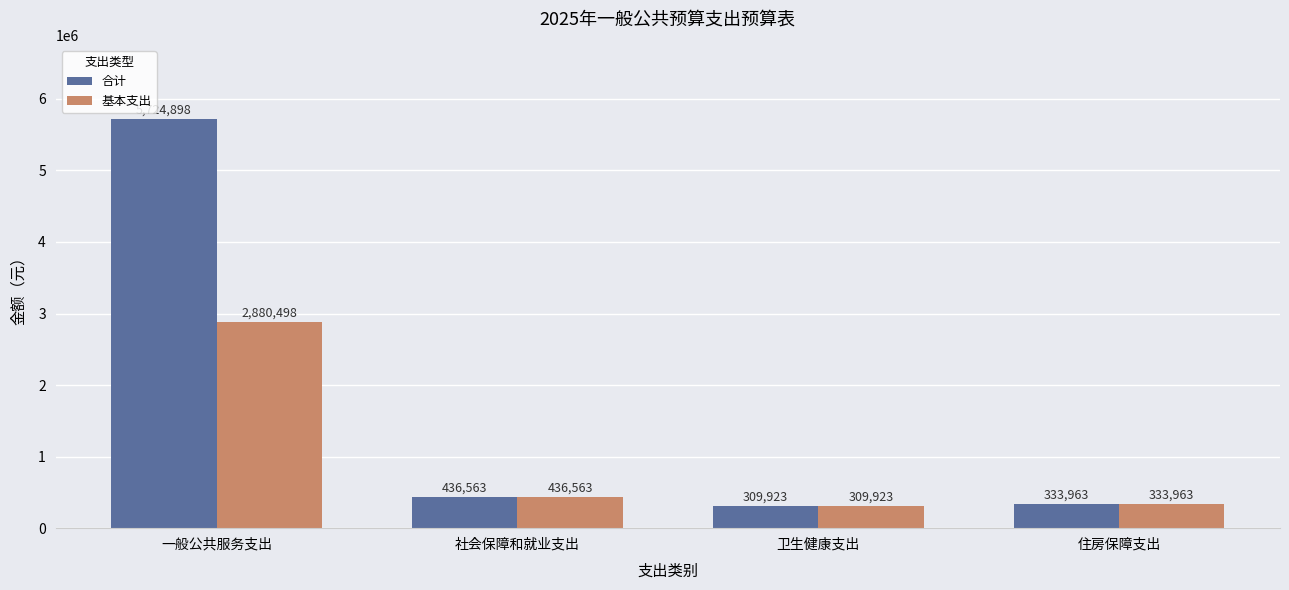

The 合计 series shows 1277908 at 一般公共服务支出. True or false?

False